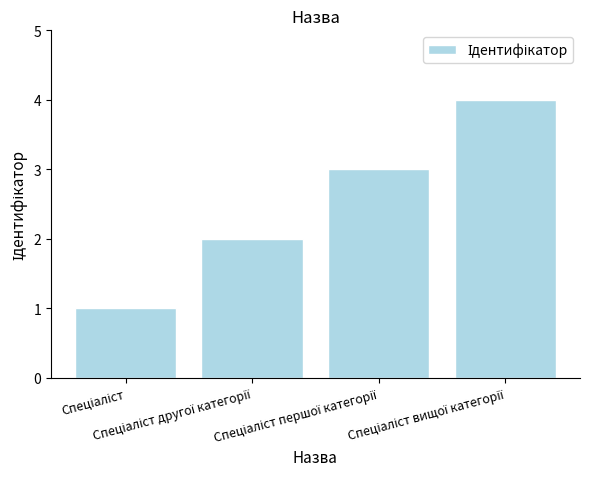

What is the maximum value shown in the chart?

4